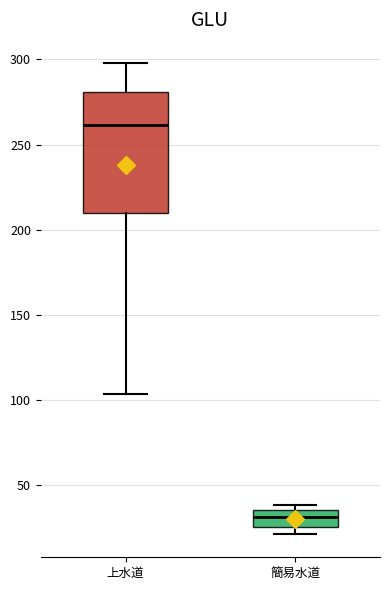

Comparing the boxes themselves (not the whiskers), which one is the tallest?

上水道